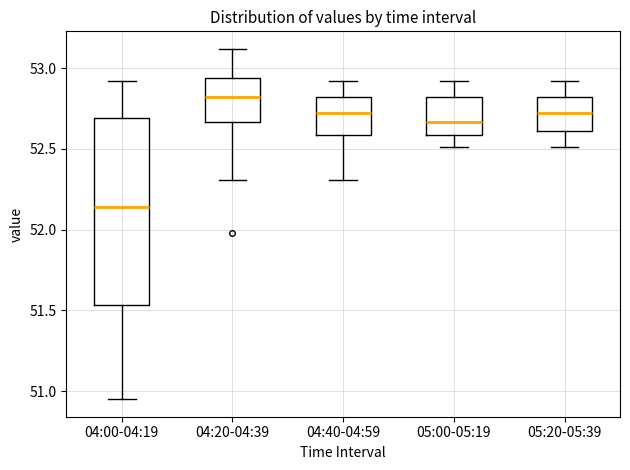

Comparing the boxes themselves (not the whiskers), which one is the tallest?

04:00-04:19